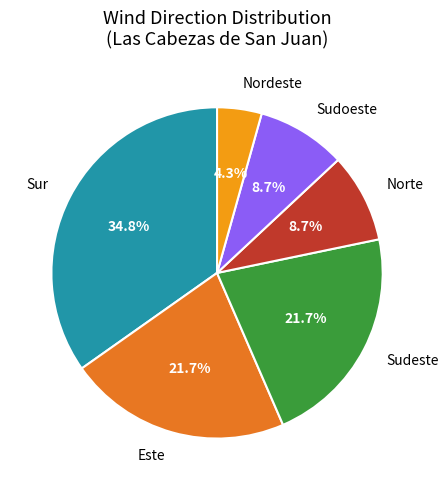

Which has a higher value, Sudeste or Sur?

Sur